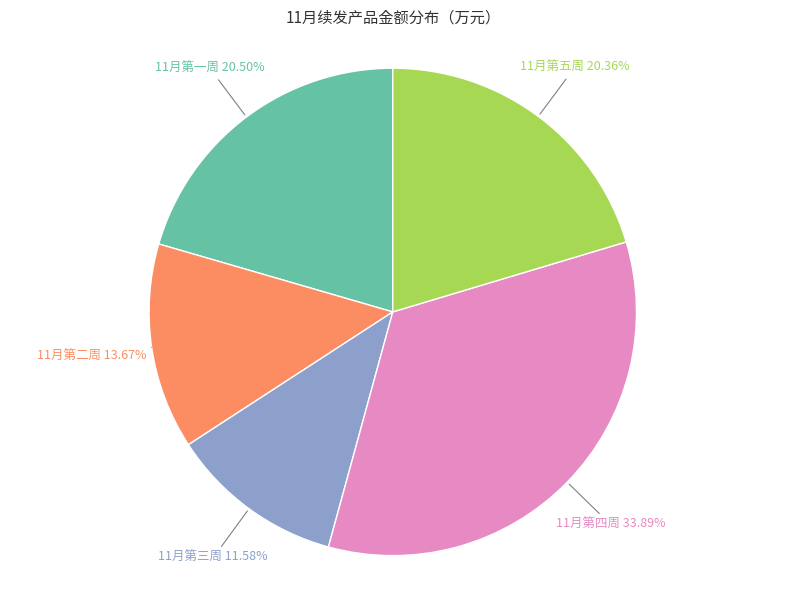

Is there a majority slice in this chart?

No